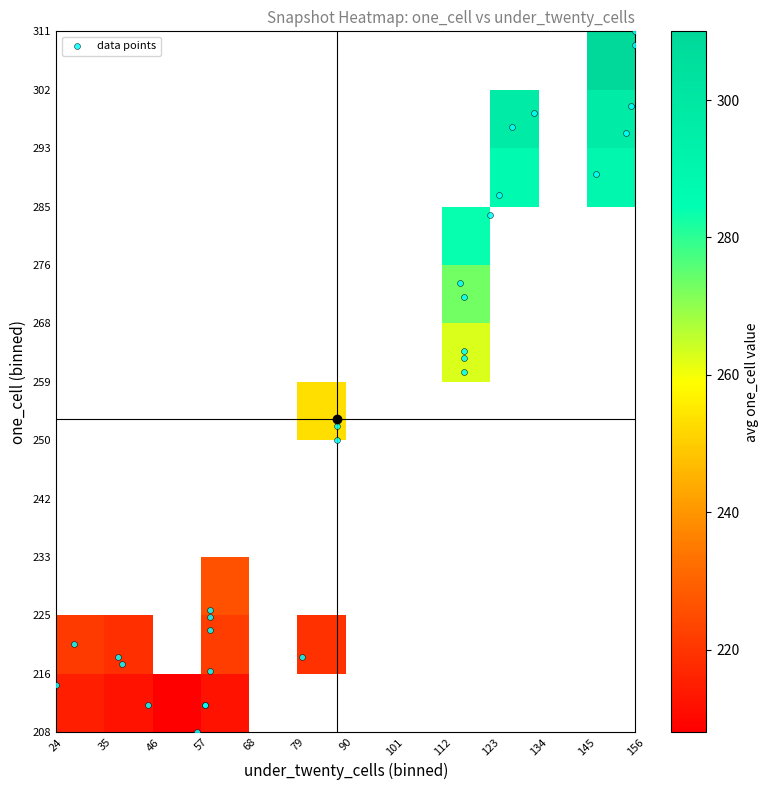

What is the difference between the maximum and minimum values?

103